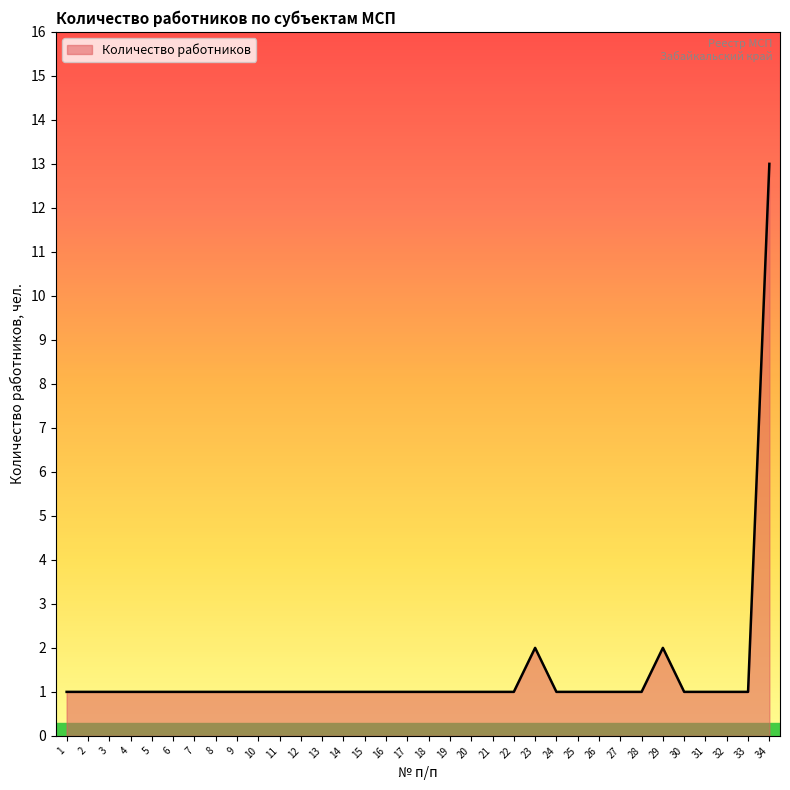

How many series are shown in this chart?

1